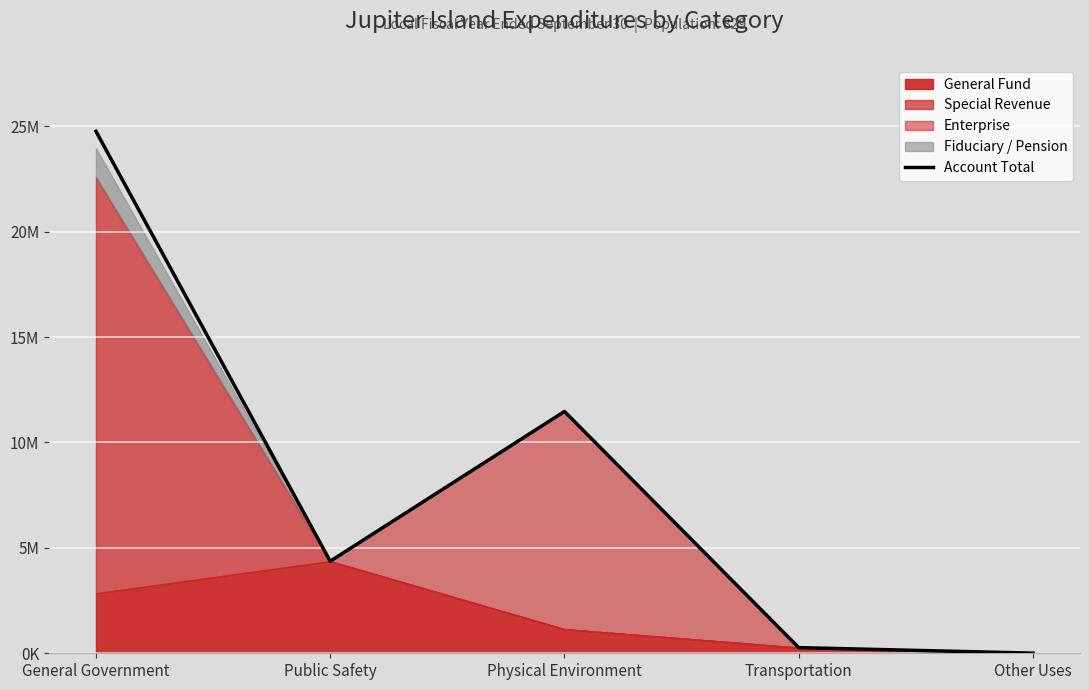

What is the greatest value displayed?

24760138